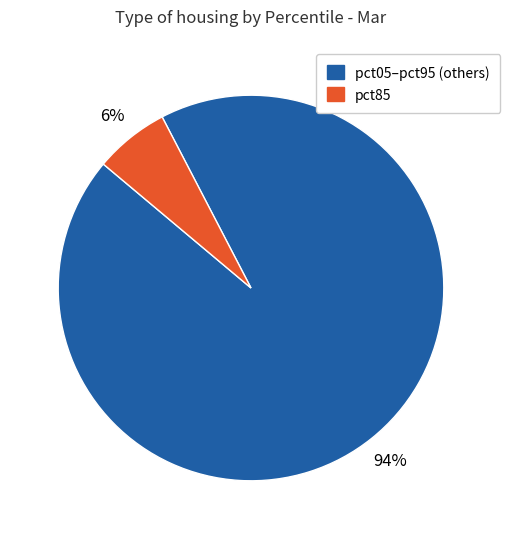

To the nearest percent, what is the average slice percentage?

50%